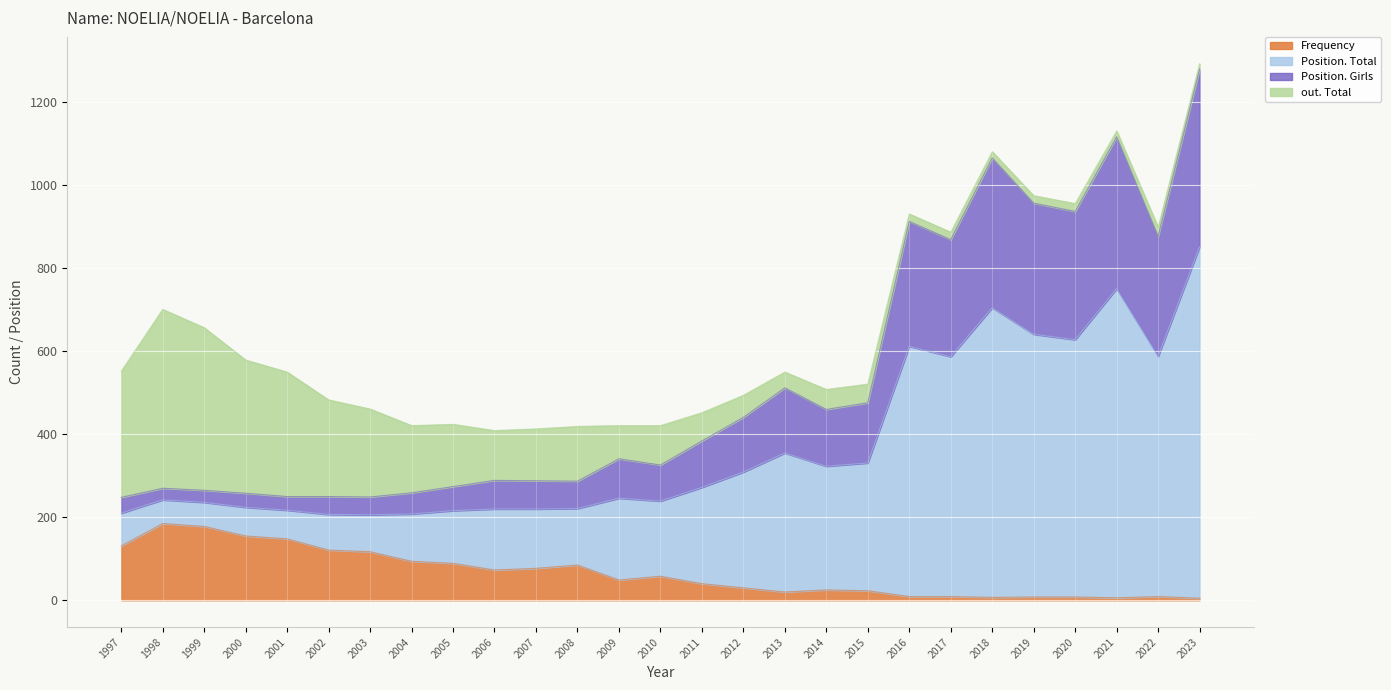

What is the maximum value for Frequency?

185